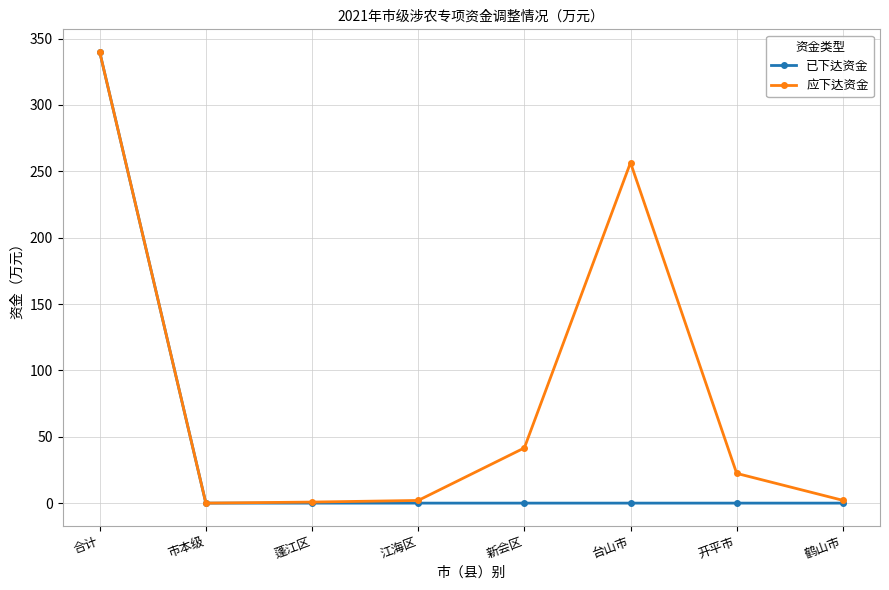

Is the value of 应下达资金 at 开平市 greater than the value of 已下达资金 at 江海区?

Yes